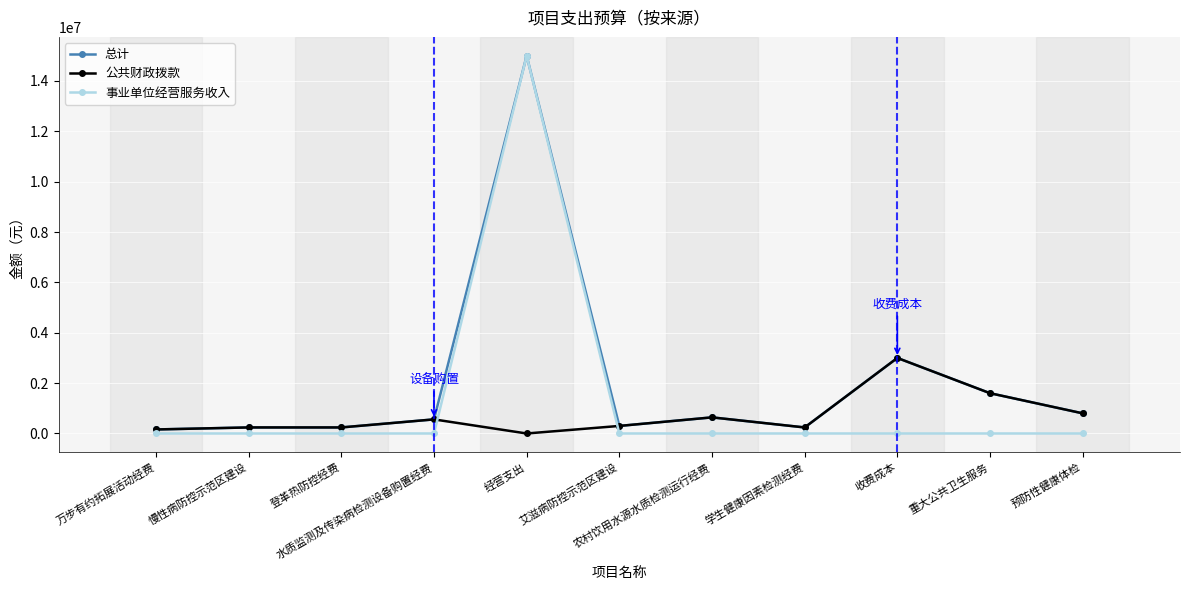

At how many categories does at least one series exceed 4975803?

1